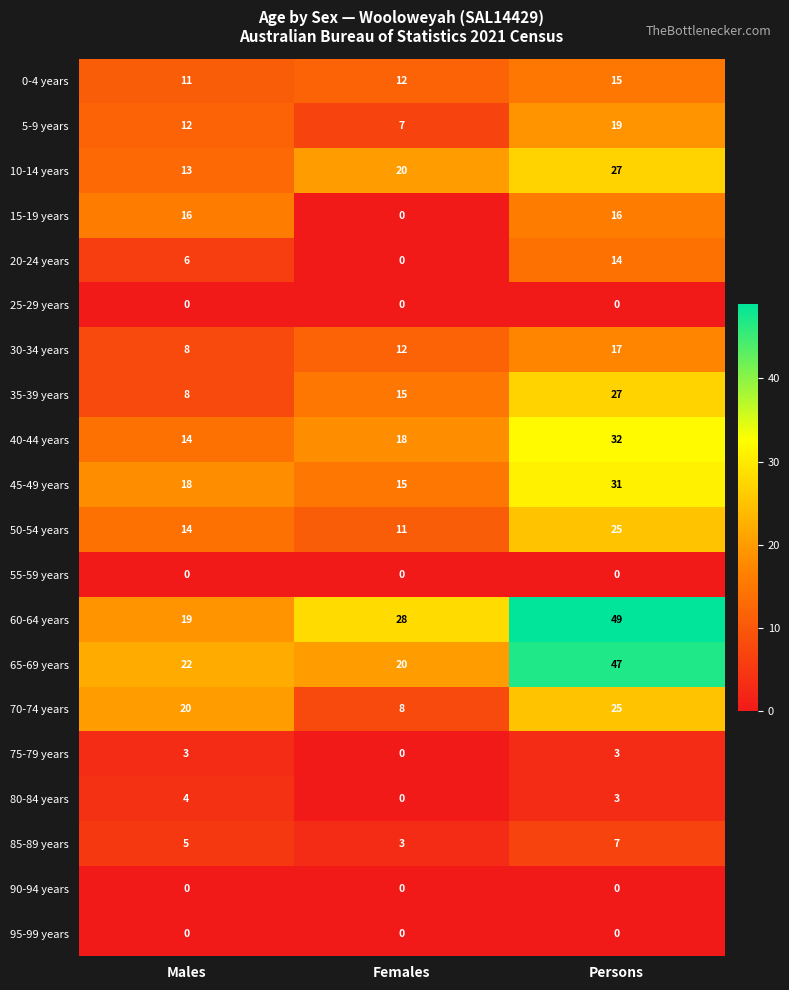

Which series has the largest total across all categories?

60-64 years